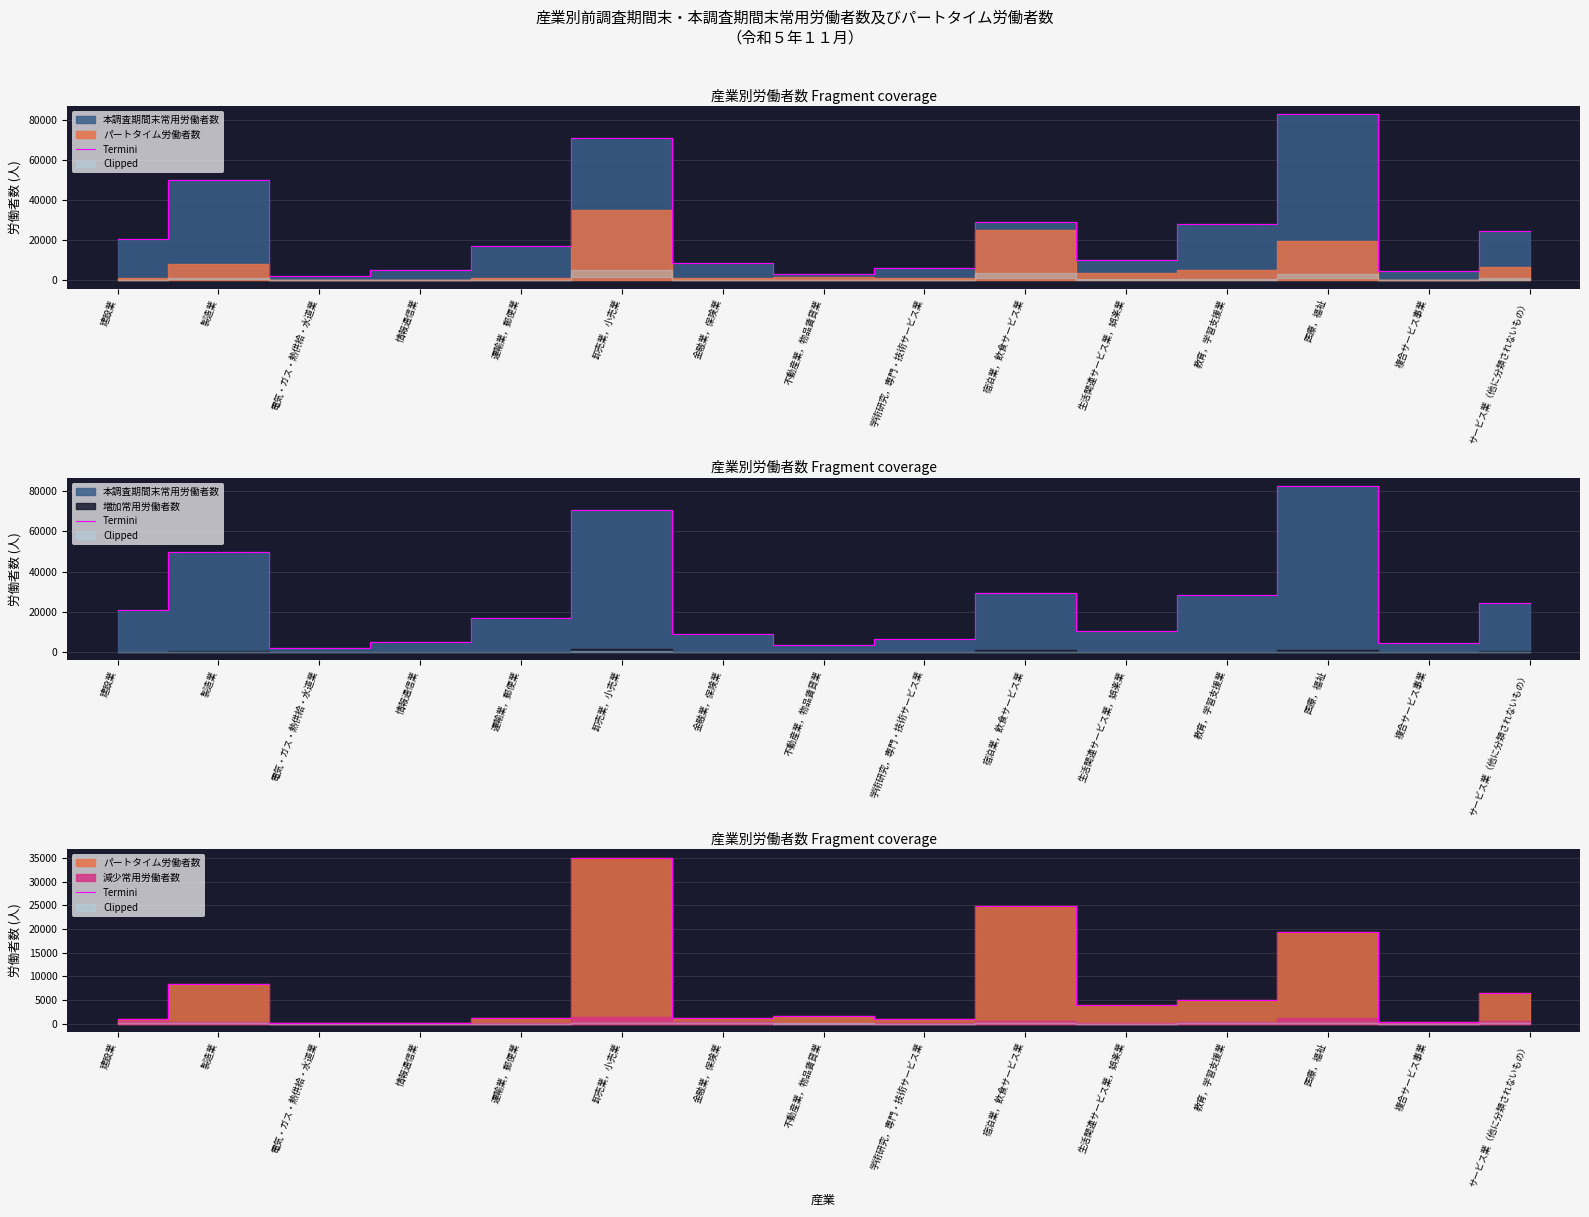

True or false: the data has more than 1 interior local peaks.

True